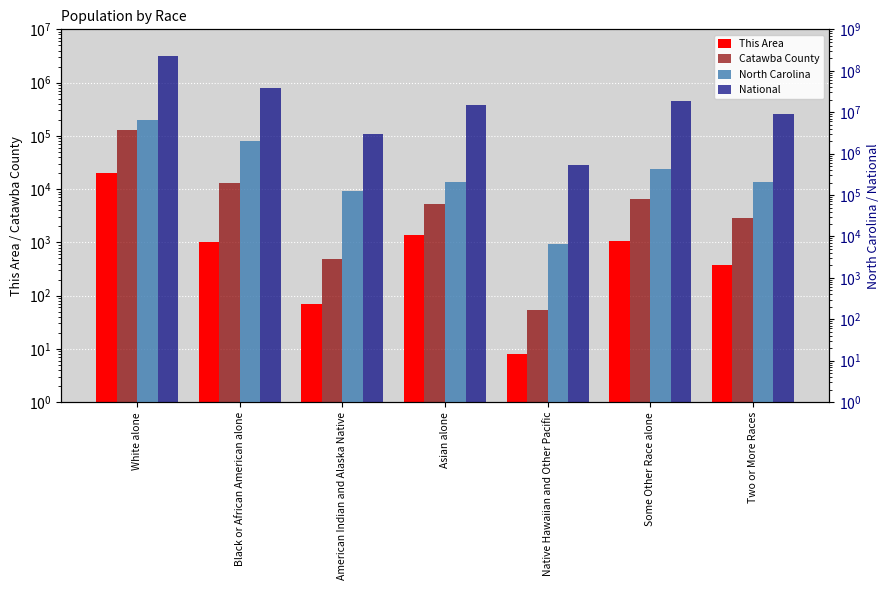

What is the highest value of the National series?

223553265